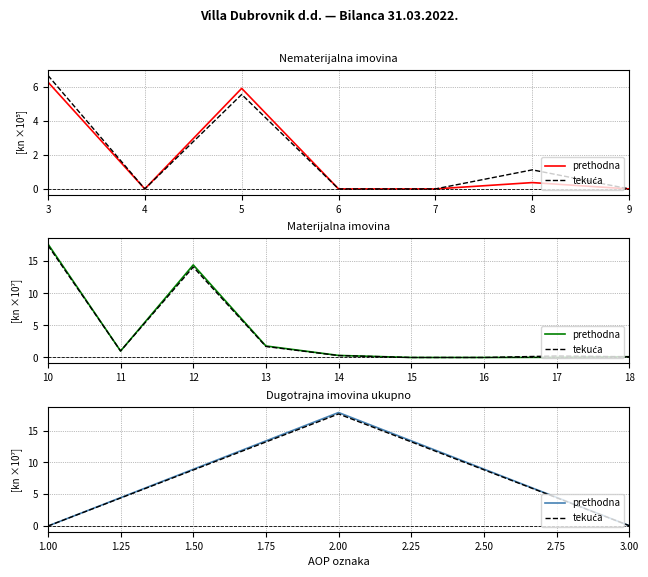

How many distinct data groups are displayed?

2